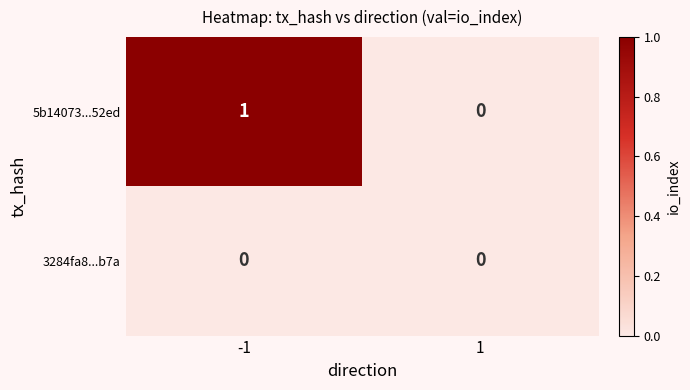

Is the value of 3284fa8...b7a at 1 greater than the value of 5b14073...52ed at -1?

No